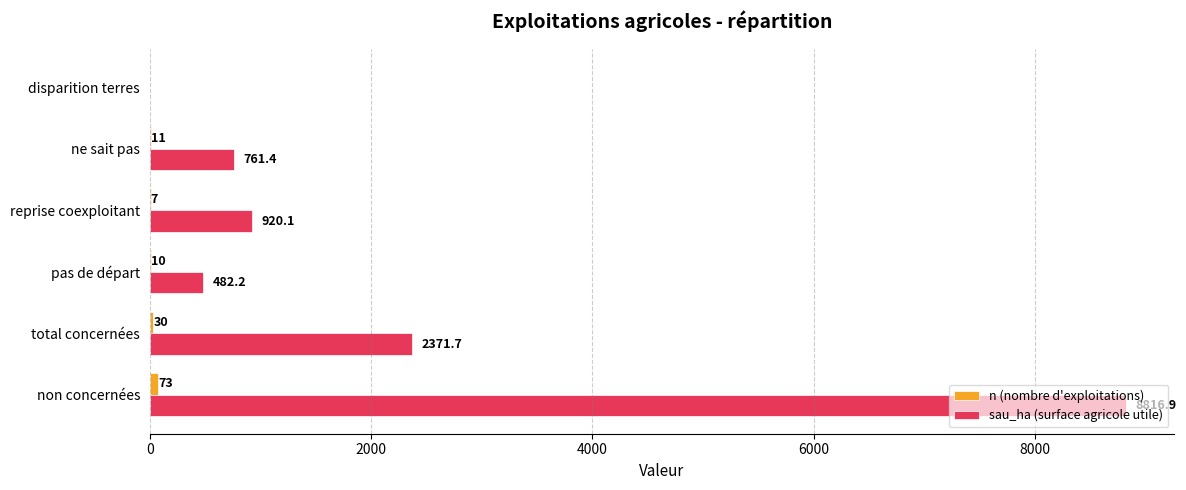

Which series changed the most between non concernées and pas de départ?

sau_ha (surface agricole utile)